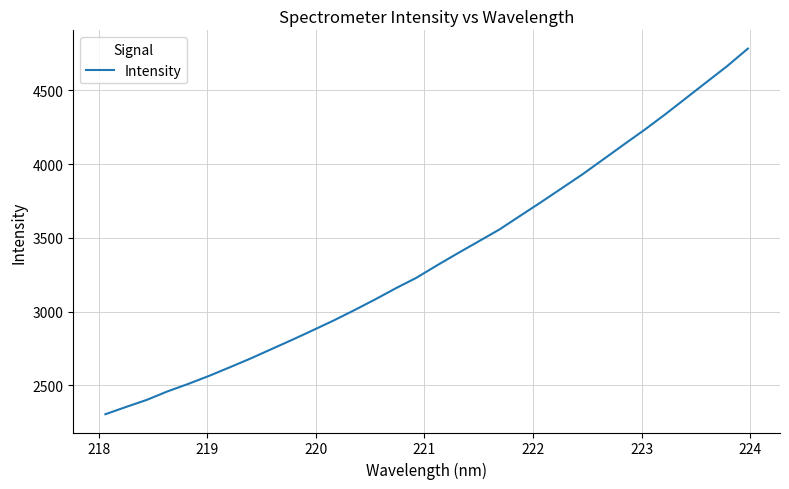

What is the maximum value shown in the chart?

4782.9